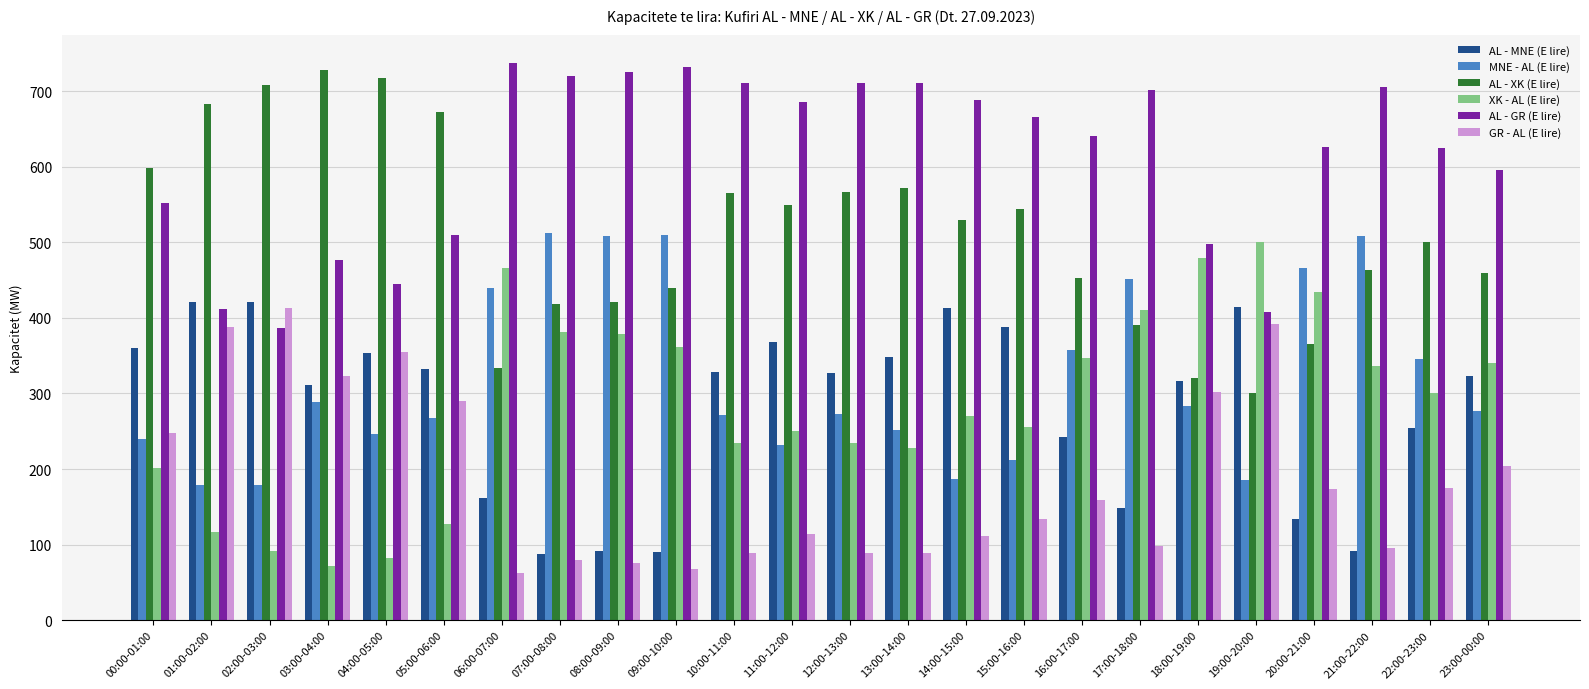

Which series has the largest total across all categories?

AL - GR (E lire)